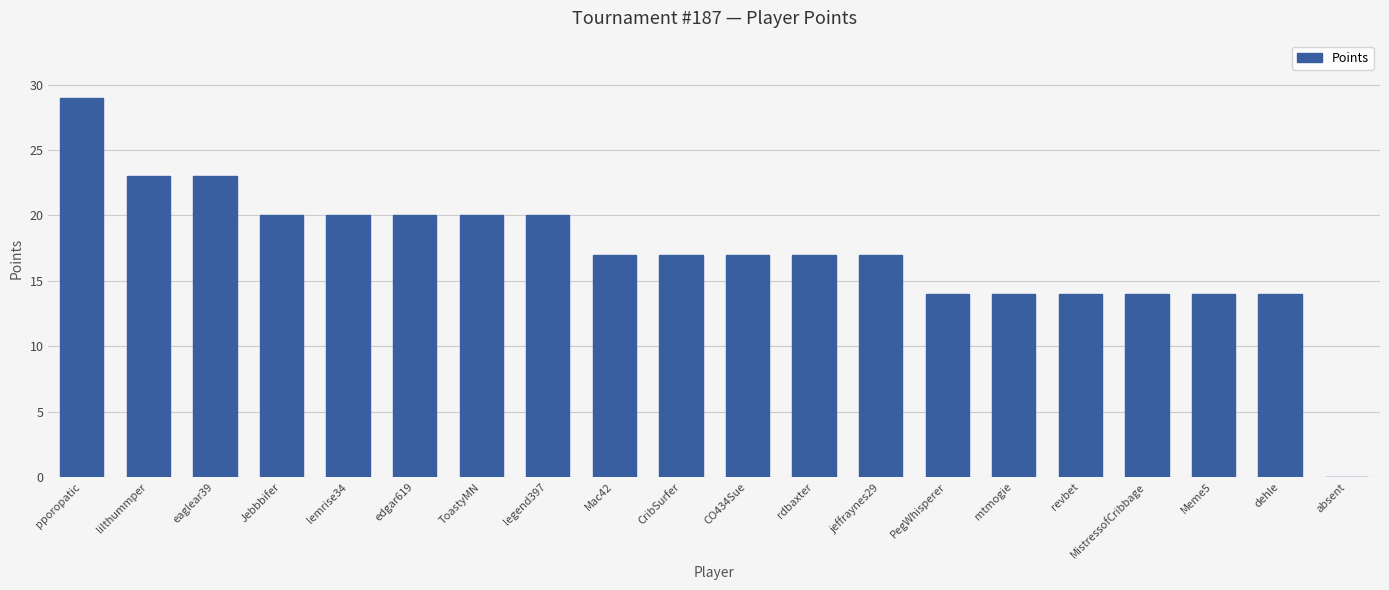

What is the greatest value displayed?

29